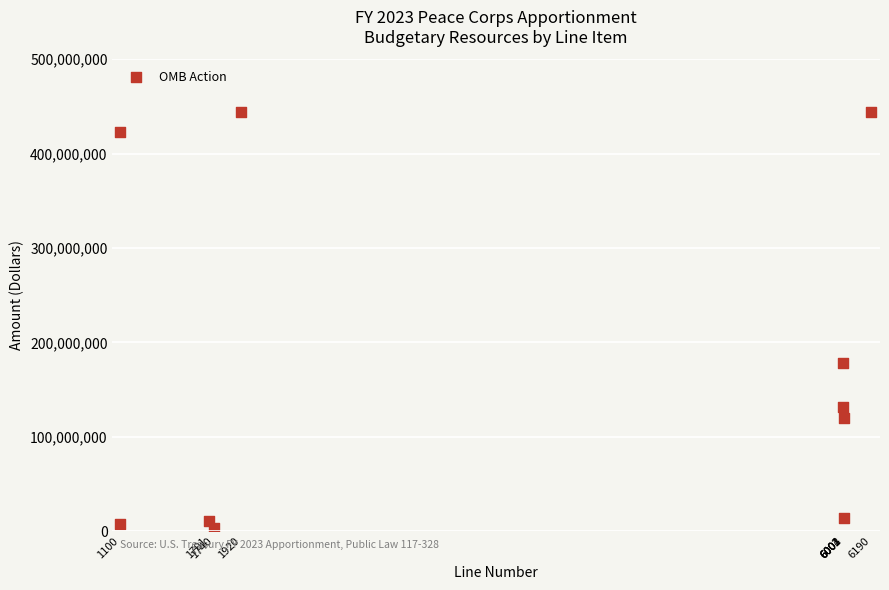

What is the range of X values (max minus min)?

5090